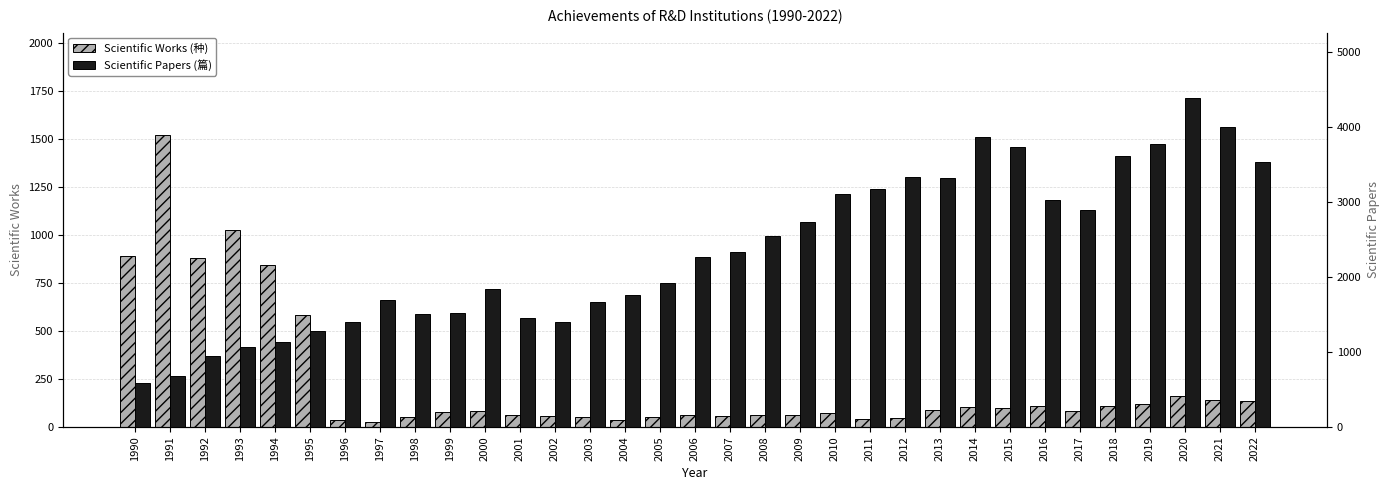

Is it true that Scientific Papers (篇) equals 1525 at 1999?

True